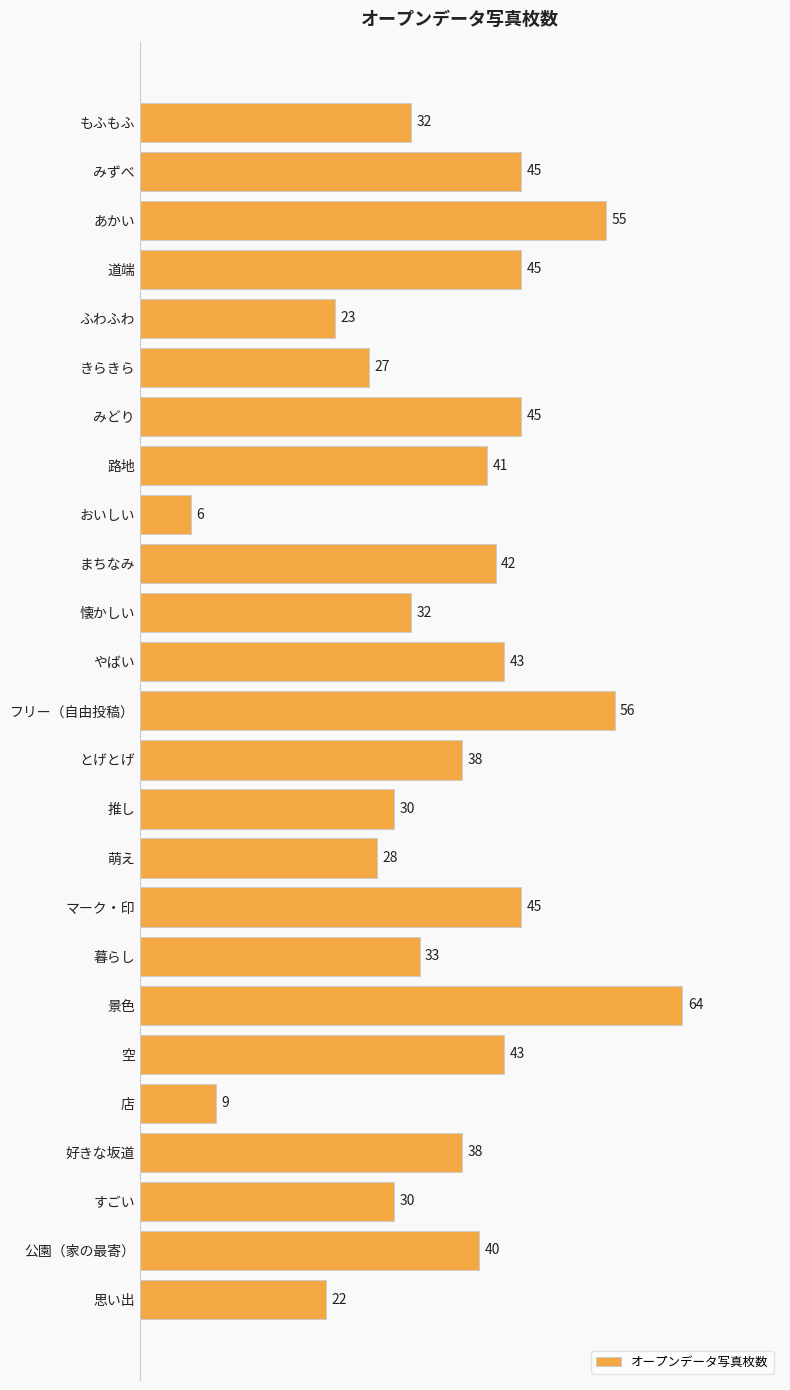

What is the value of the 13th bar from the top?

56